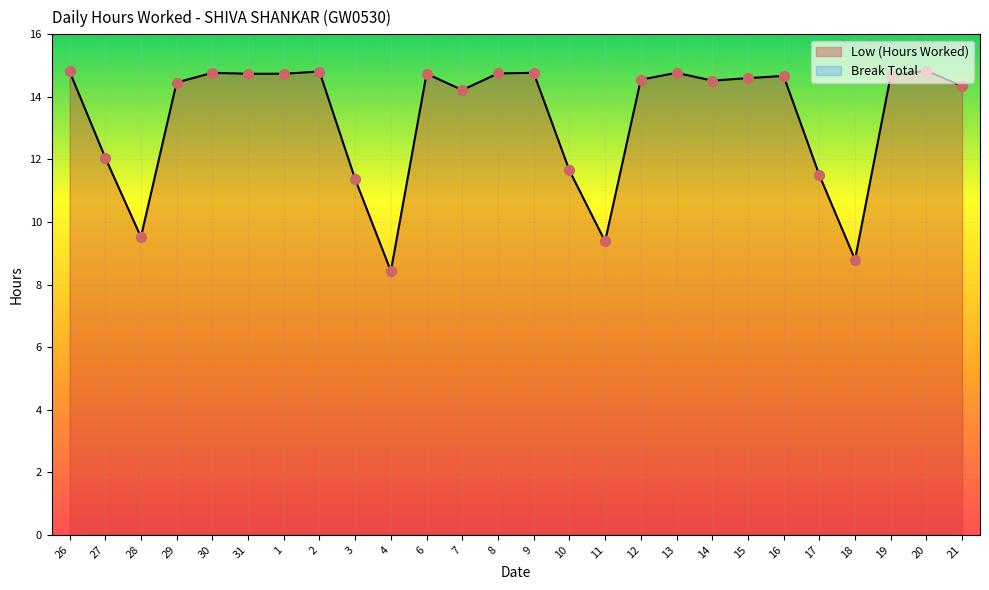

What is the ratio of the value at 18 to the value at 4?

1.0